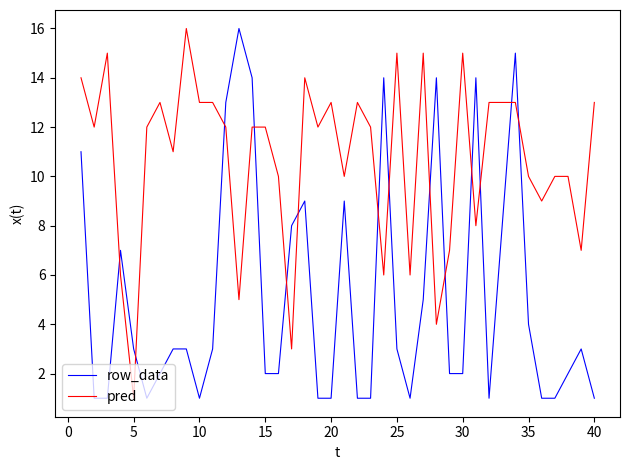

True or false: pred and row_data intersect in this chart.

True